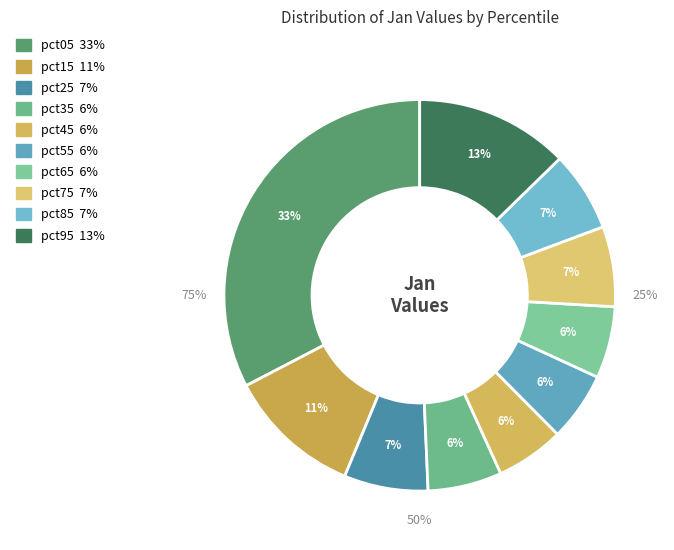

Count the number of slices in the pie.

10